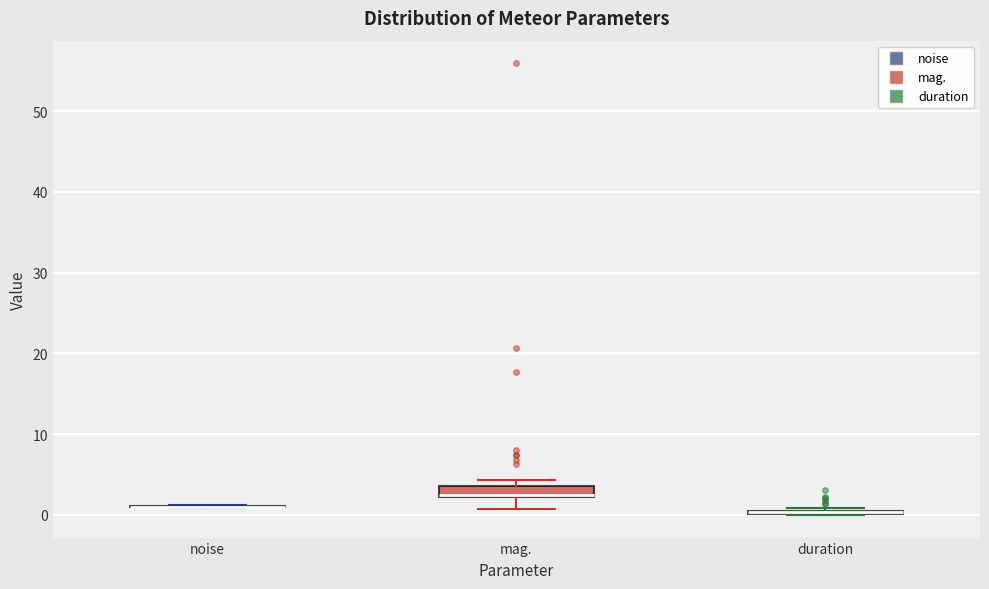

Where is the upper edge of the box for mag. on the y-axis? The values are not printed on the chart, so give them approximately, as read against the axis.

4